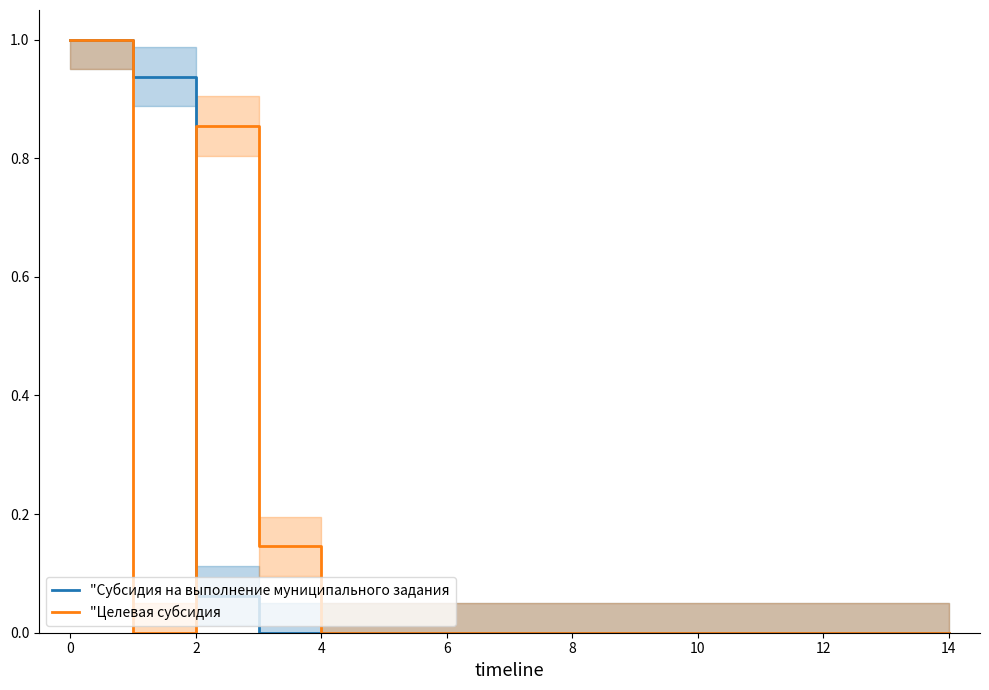

What is the average value of the "Целевая субсидия series?

0.1